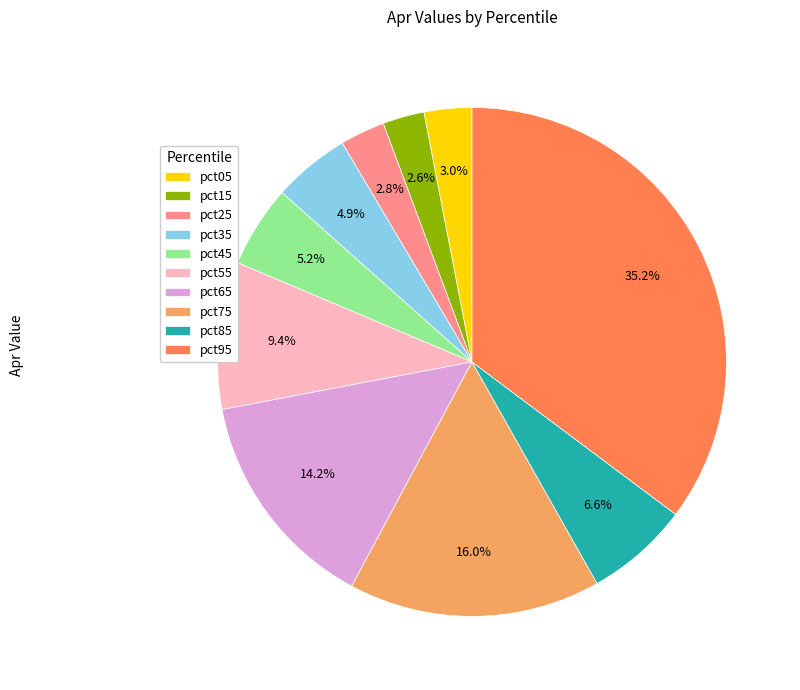

What is the largest slice in the pie chart?

pct95